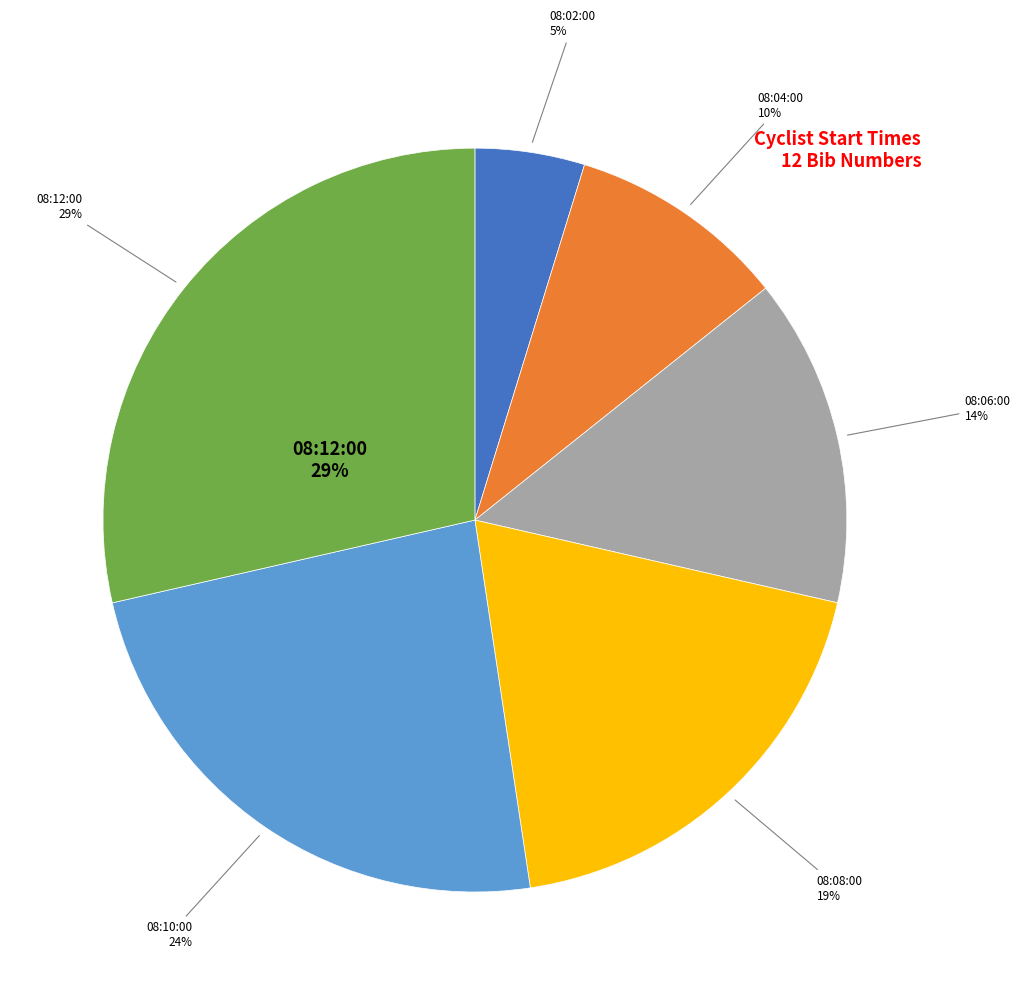

Does 08:06:00 represent more than half of the total?

No